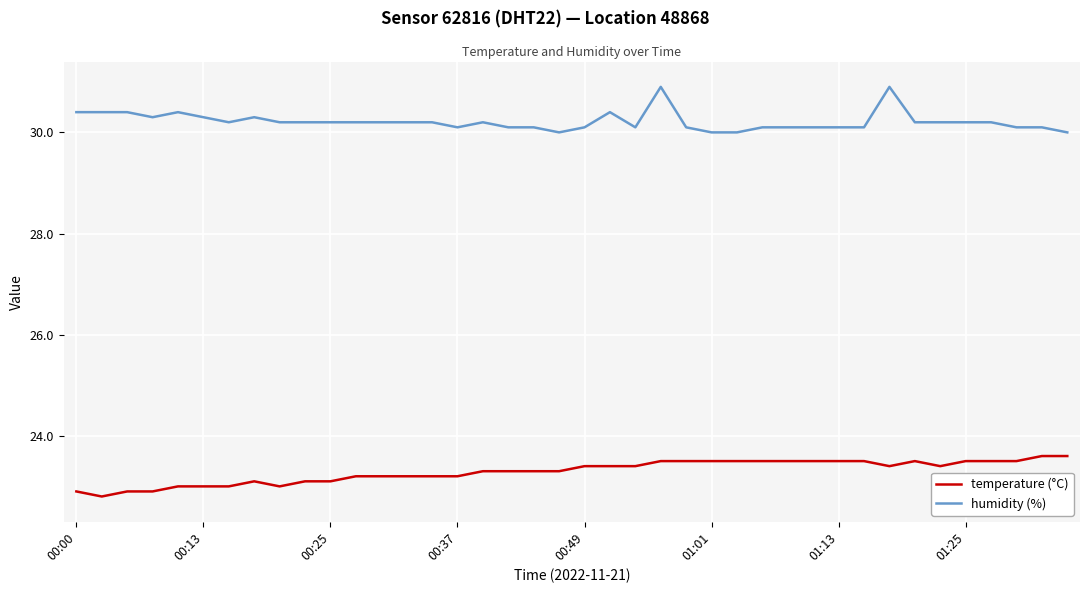

True or false: temperature (°C) and humidity (%) intersect in this chart.

False